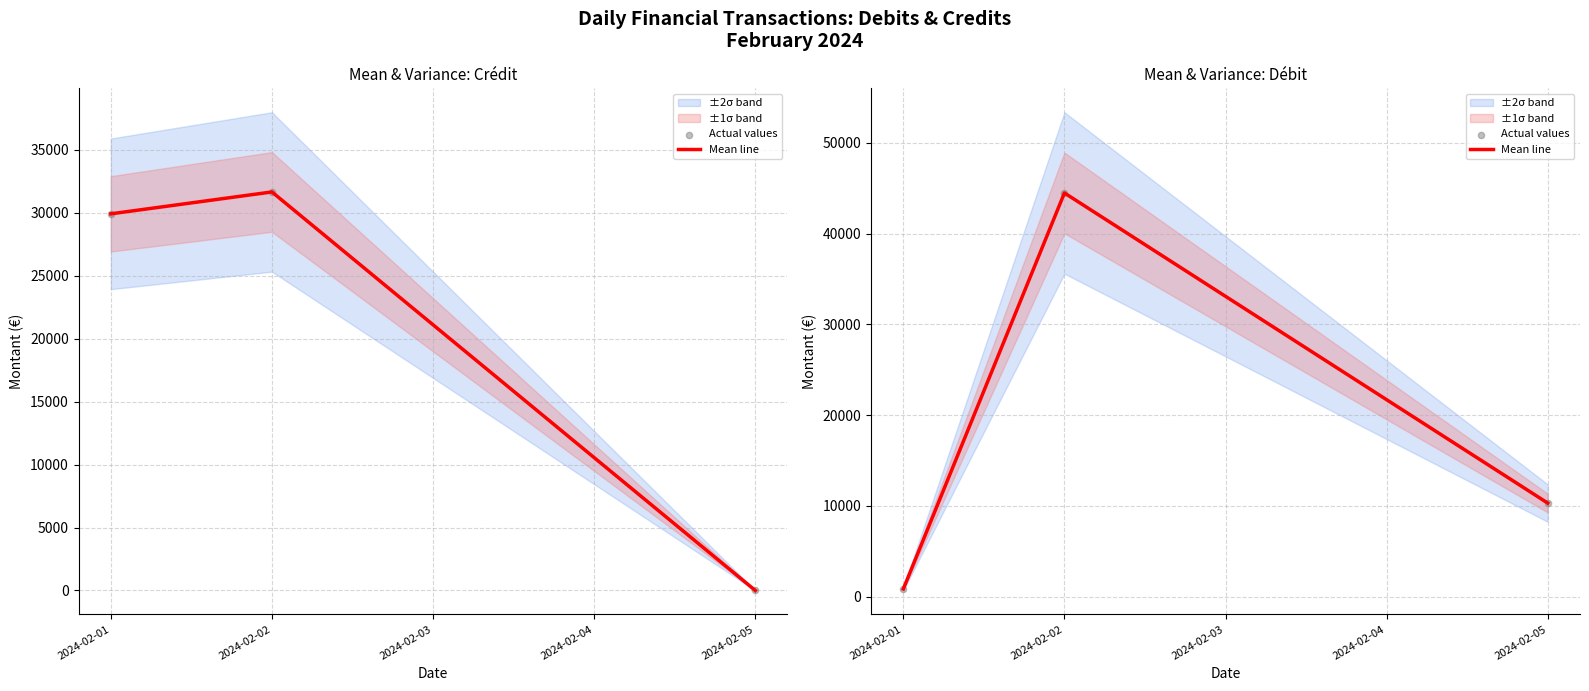

What is the total value across all series at 2024-02-02?

88971.5